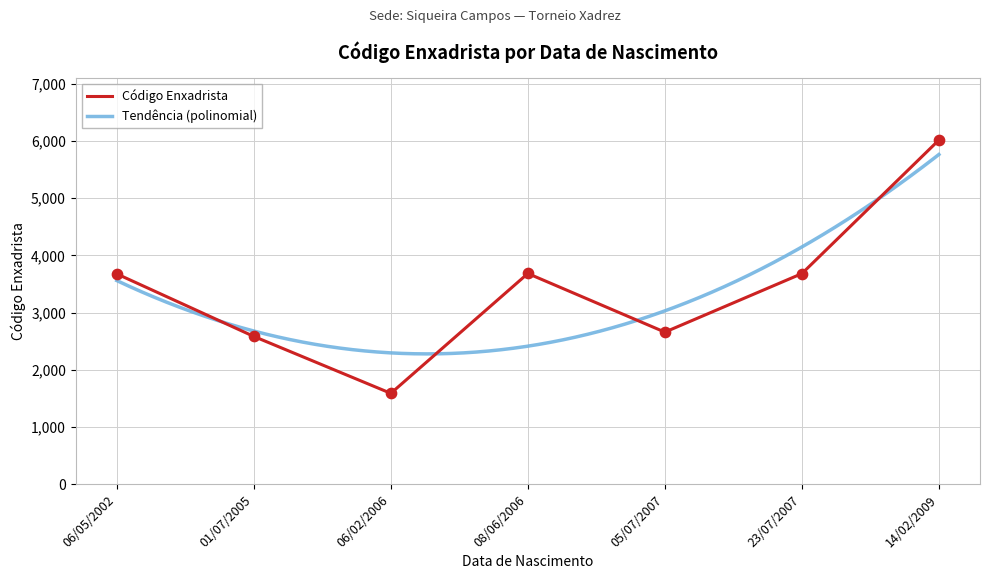

Which has a higher value, 23/07/2007 or 01/07/2005?

23/07/2007